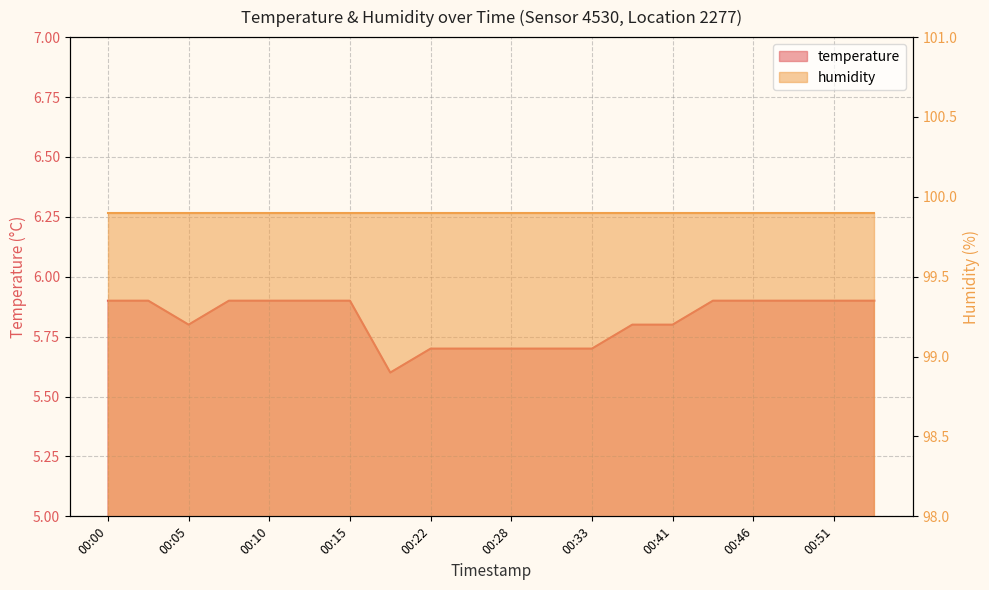

What is the change in value from 00:30 to 00:48?

+0.2